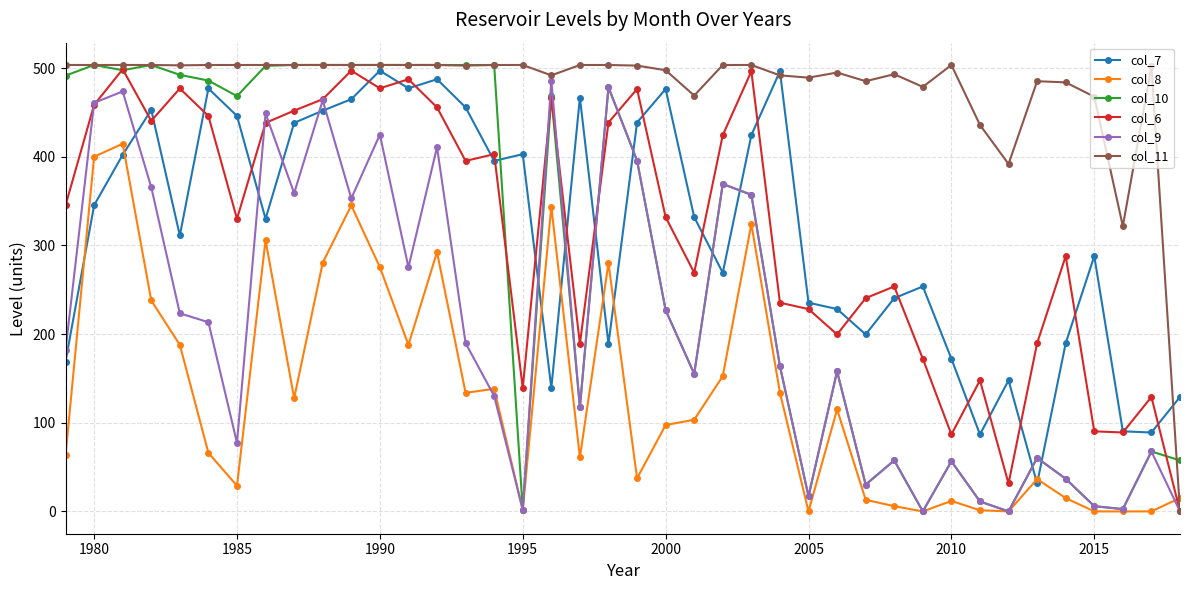

True or false: col_11 and col_8 intersect in this chart.

True